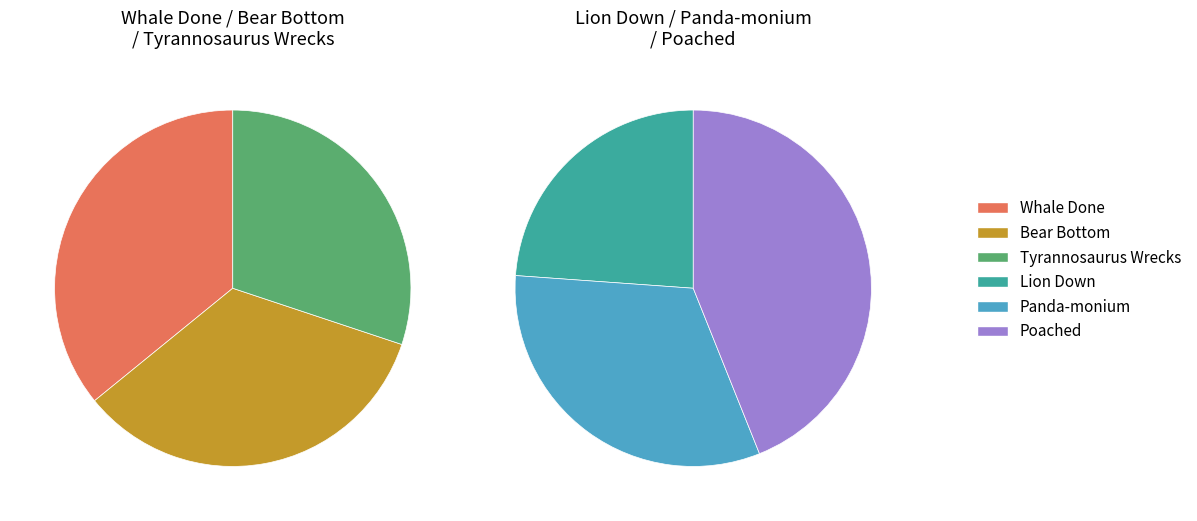

Which slice is the largest?

Poached